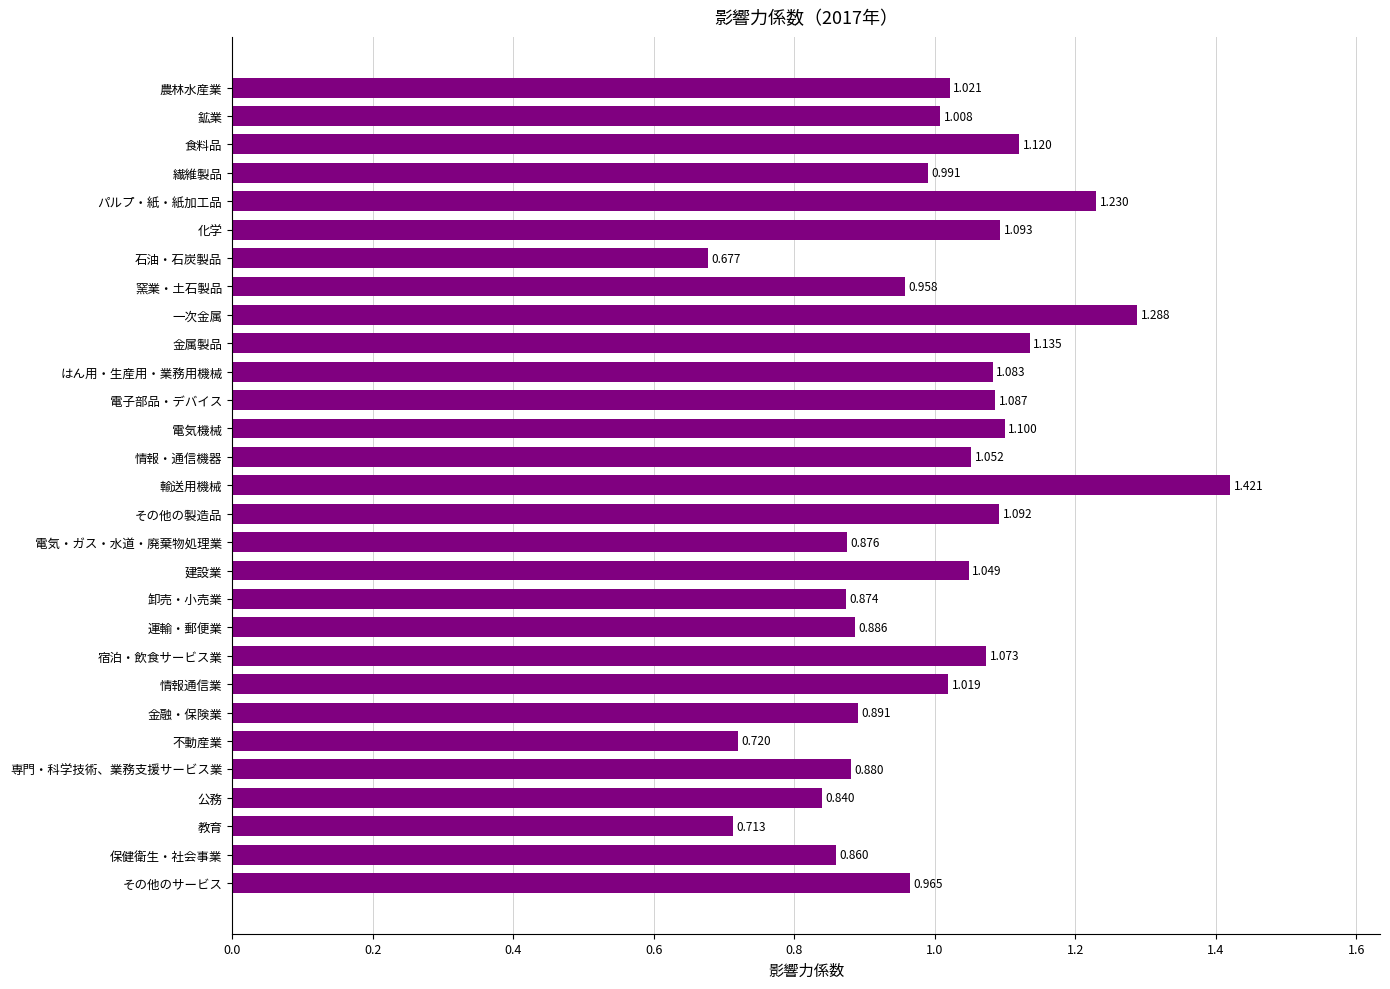

Between その他の製造品 and 情報・通信機器, which is larger?

その他の製造品